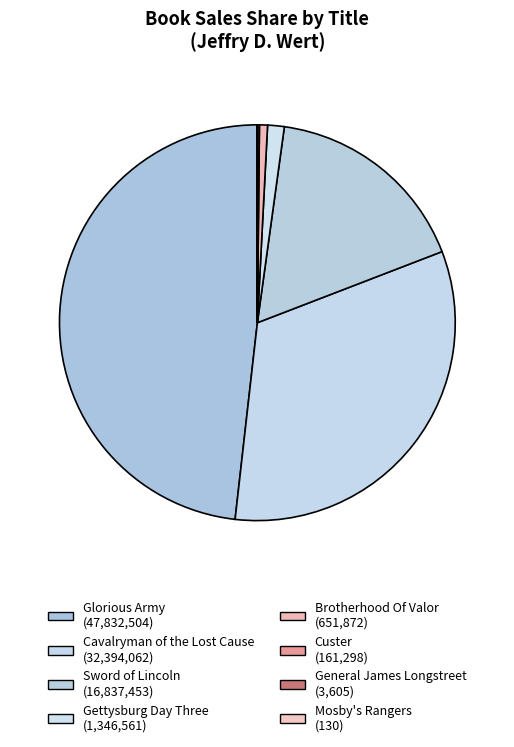

How much of the chart is everything except Sword of Lincoln?

83.0%